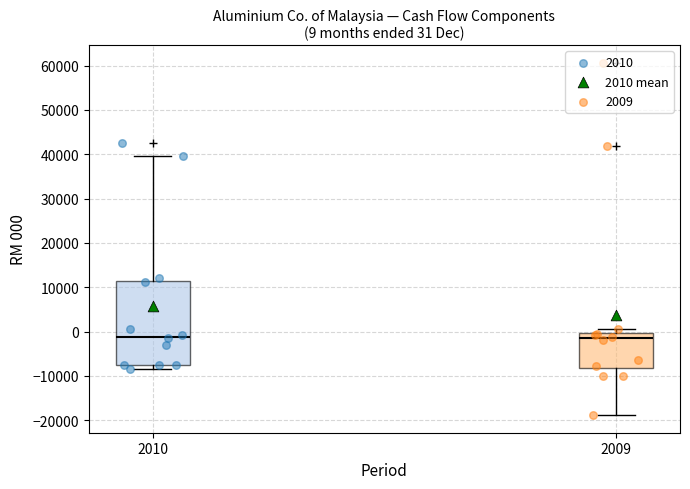

Which box is the tallest, from its lower edge to its upper edge?

2010